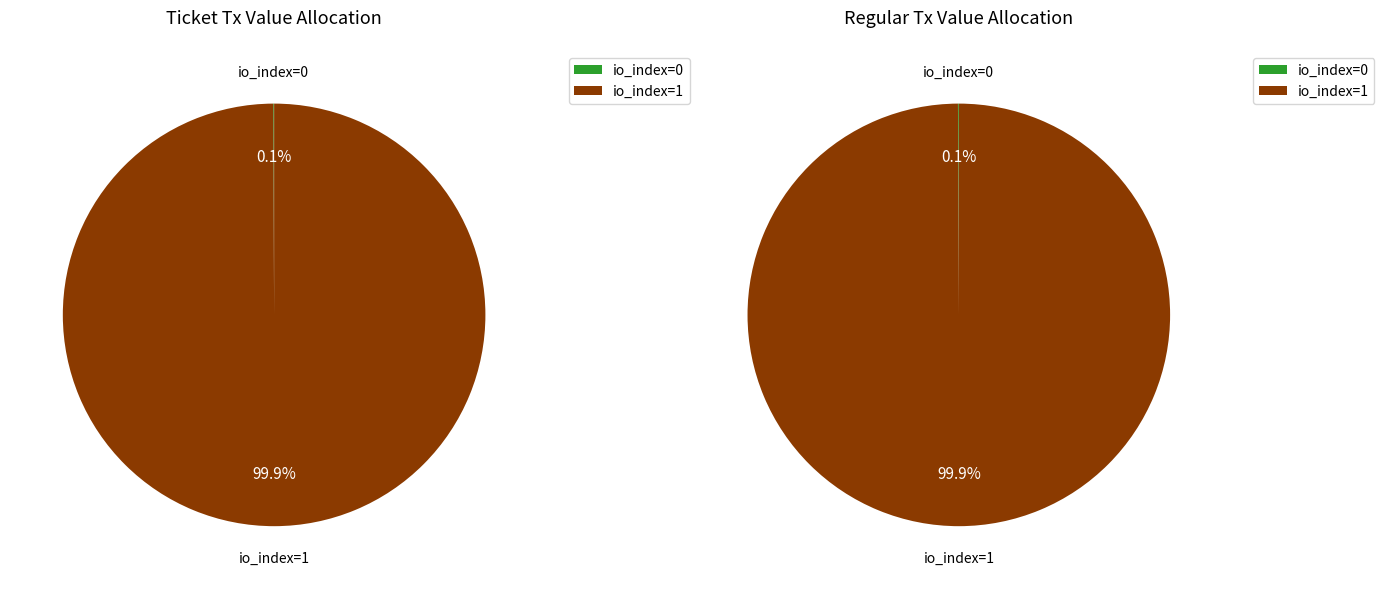

To the nearest percent, what is the difference between the largest and smallest slice percentages?

100%